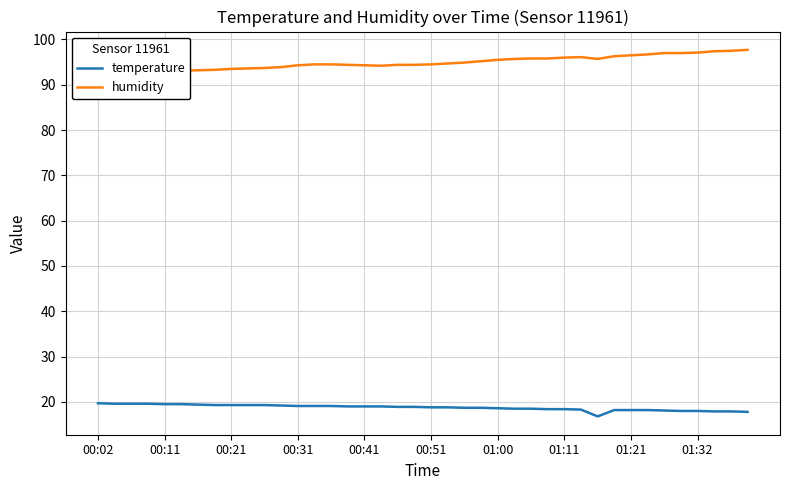

Which series has the largest total across all categories?

humidity